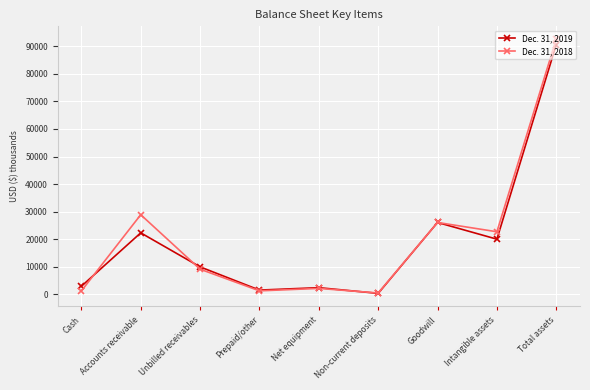

What position from the right is Total assets?

1